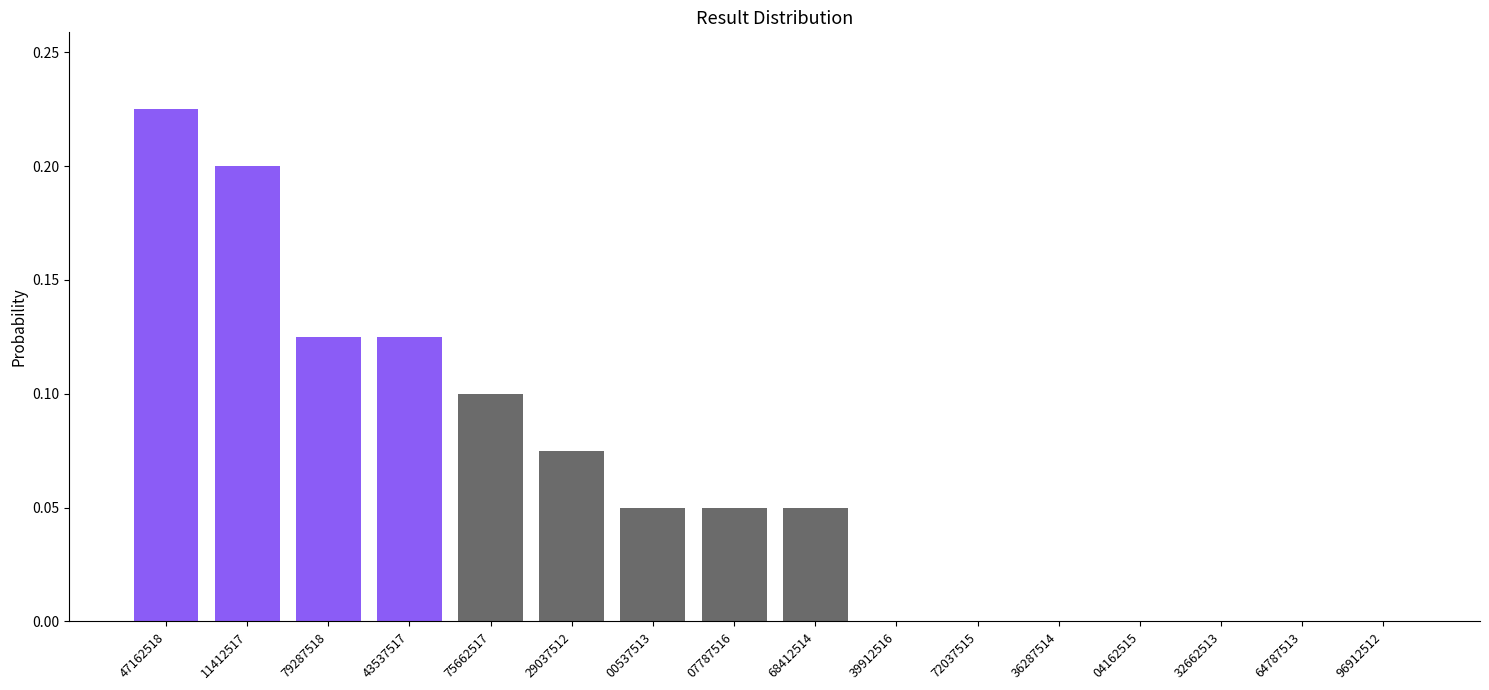

At which category does the chart reach its peak across all series?

47162518